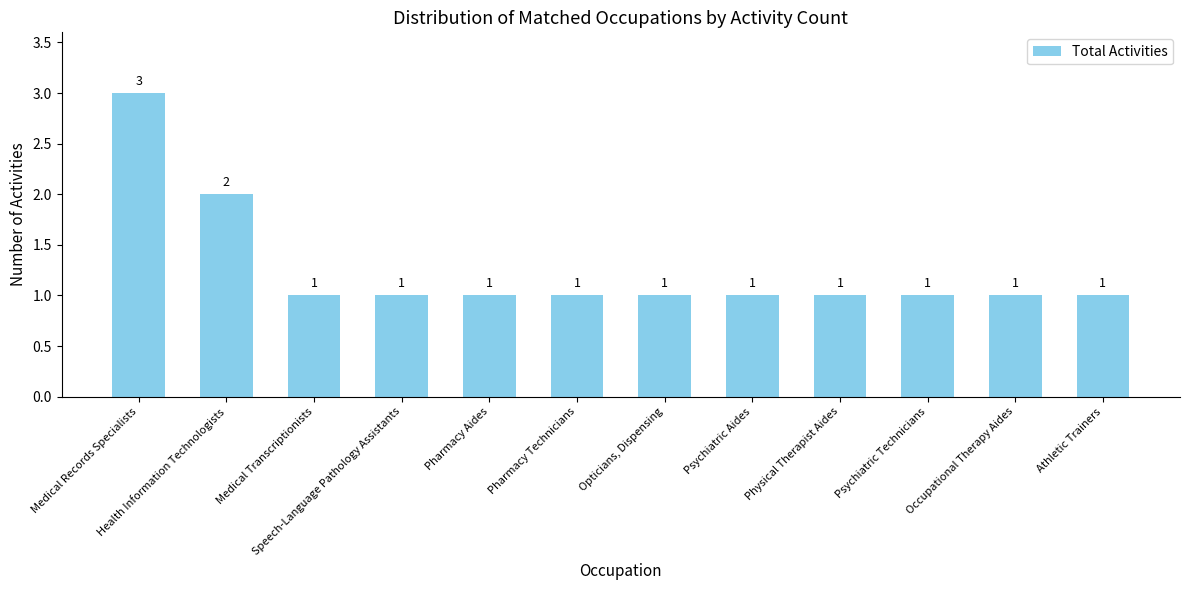

What is the ratio of the value at Psychiatric Technicians to the value at Physical Therapist Aides?

1.0